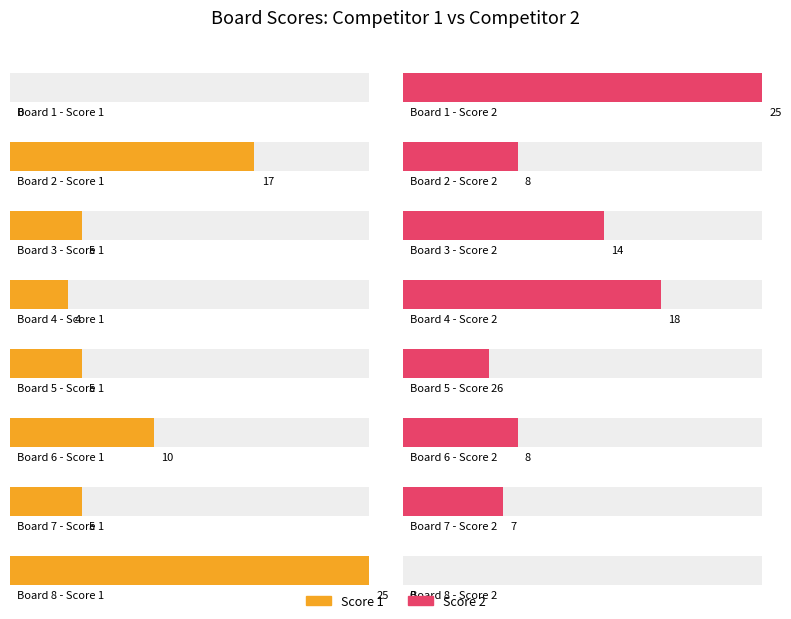

The value of Score 2 at 4 is 18. True or false?

True